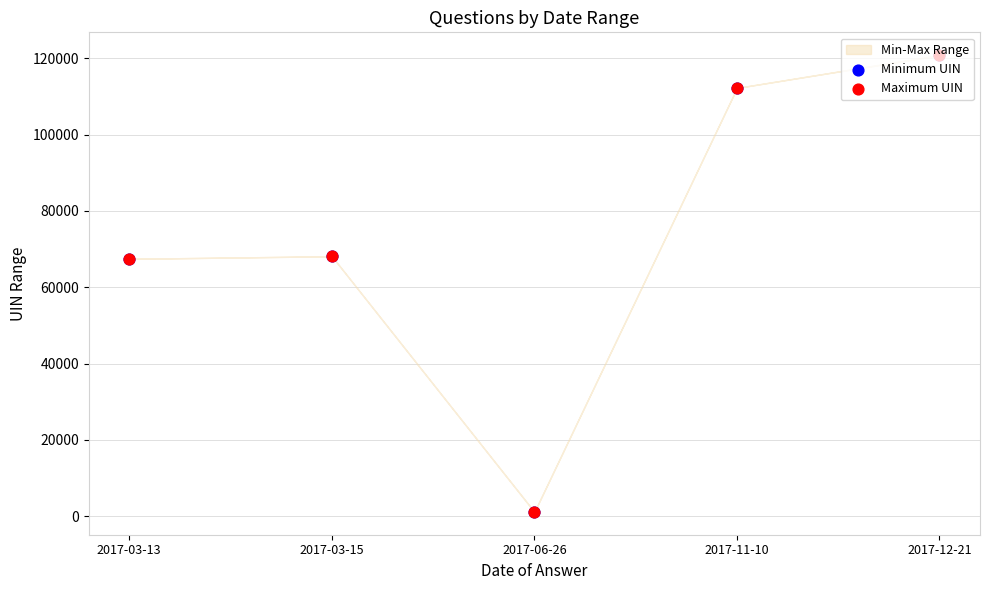

At which category is the sum across all series the highest?

2017-12-21